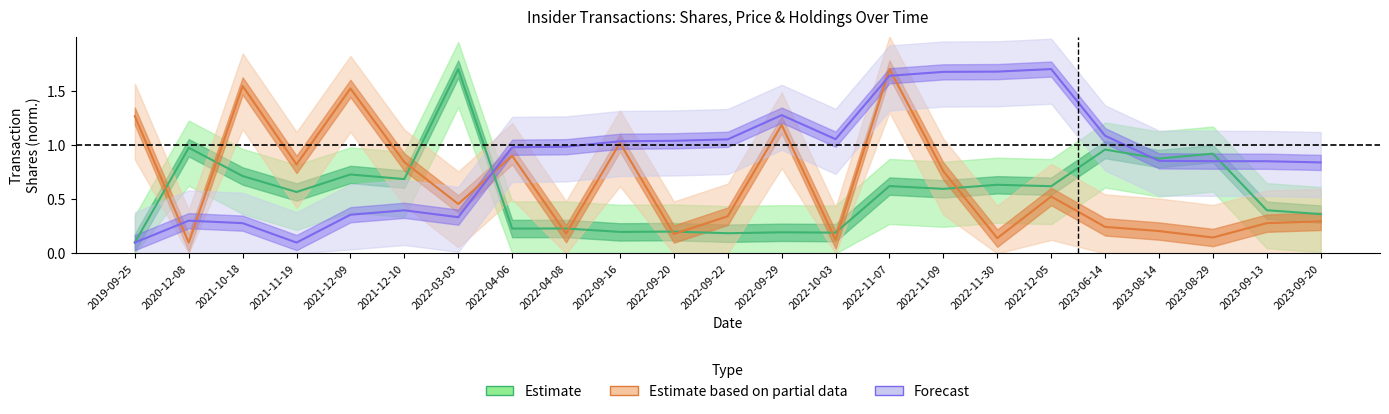

At which category does transactionPricePerShare reach its first local valley?

2021-11-19